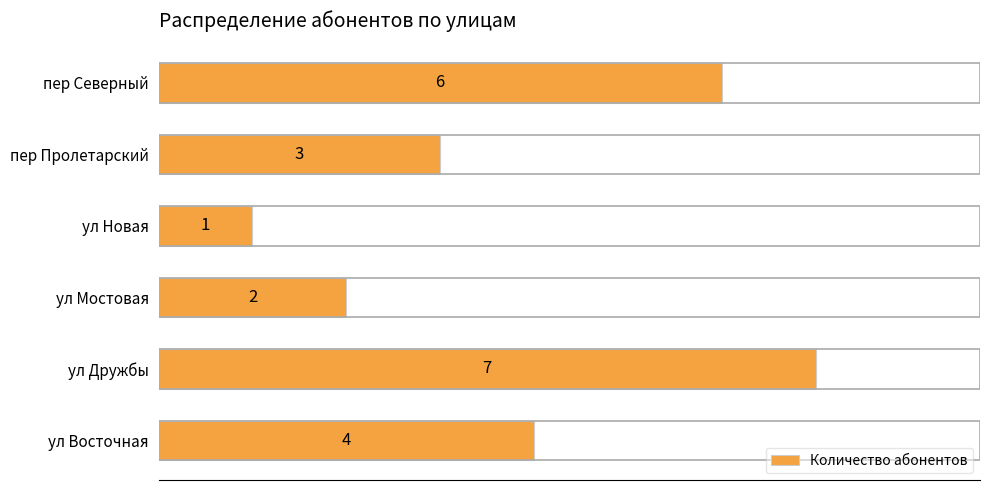

What is the change in value from ул Новая to пер Пролетарский?

+2